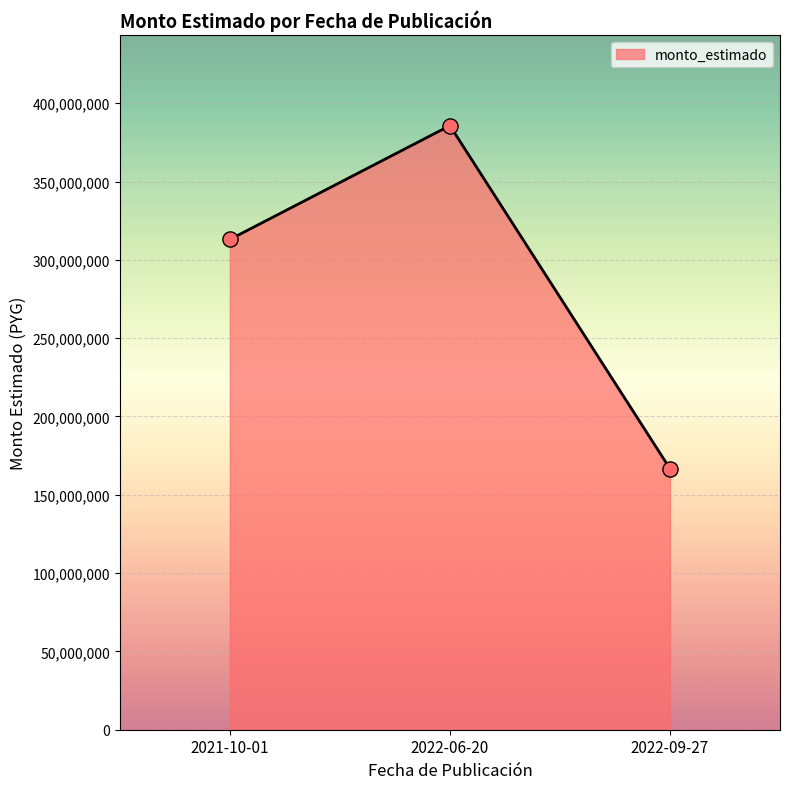

What is the ratio of the value at 2022-09-27 to the value at 2022-06-20?

0.4